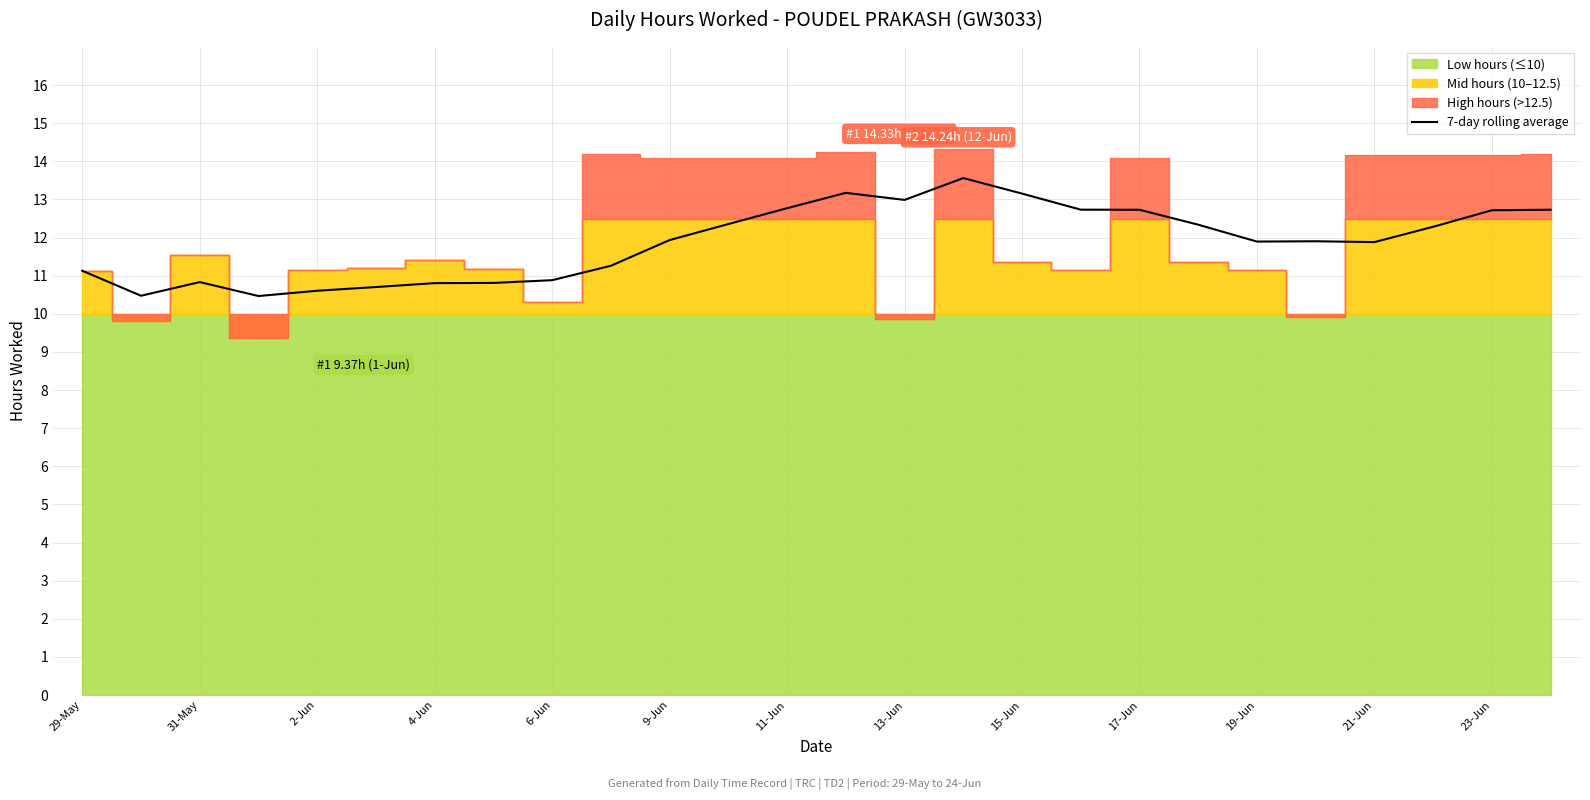

Reading right to left, transcribe all the data shown in this chart.

12.7	12.7	12.3	11.9	11.9	11.9	12.3	12.7	12.7	13.2	13.6	13.0	13.2	12.8	12.4	11.9	11.3	10.9	10.8	10.8	10.7	10.6	10.5	10.8	10.5	11.1